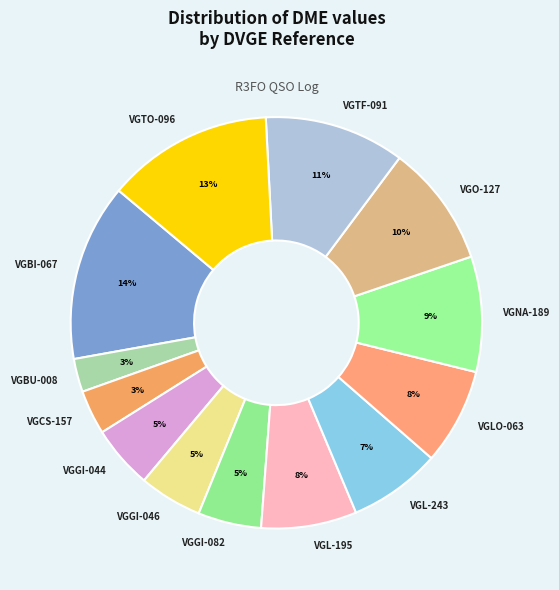

Does VGBI-067 account for over 50% of the chart?

No